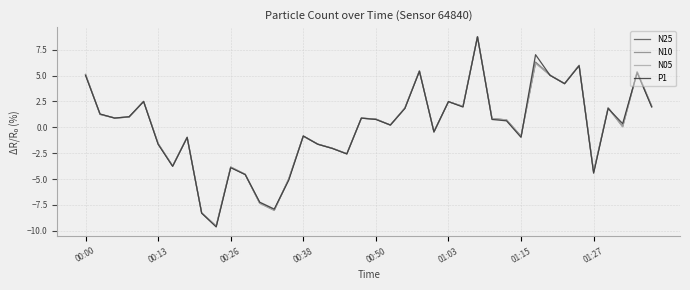

Which series has the largest range (max minus min)?

P1